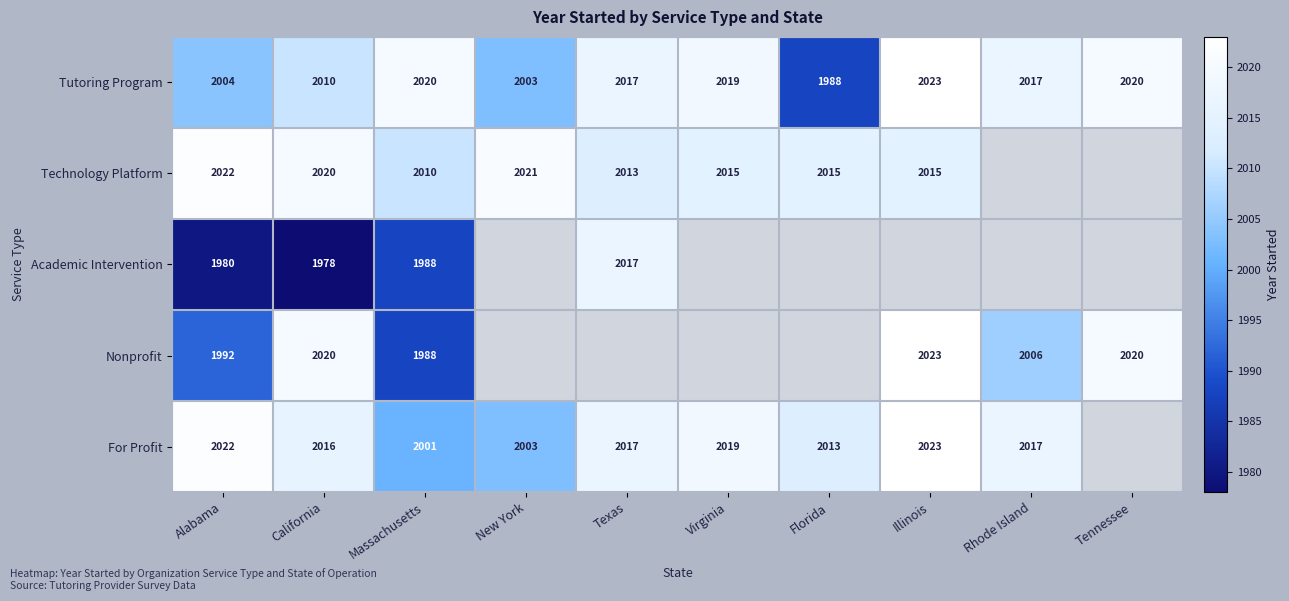

What is the sum of the Tutoring Program values at Texas and Massachusetts?

4037